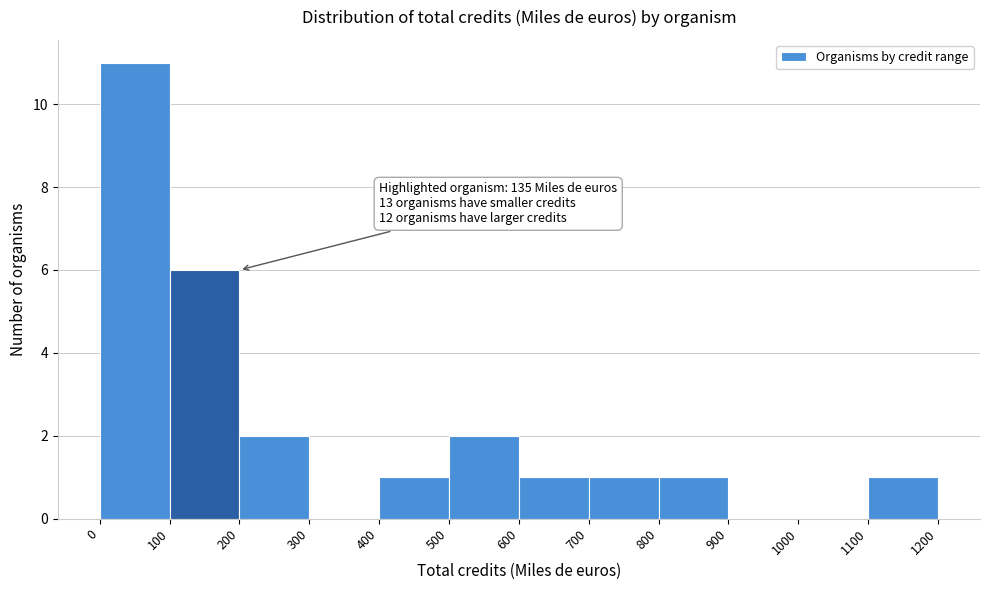

Which range on the x-axis has the tallest bar?

0 to 100